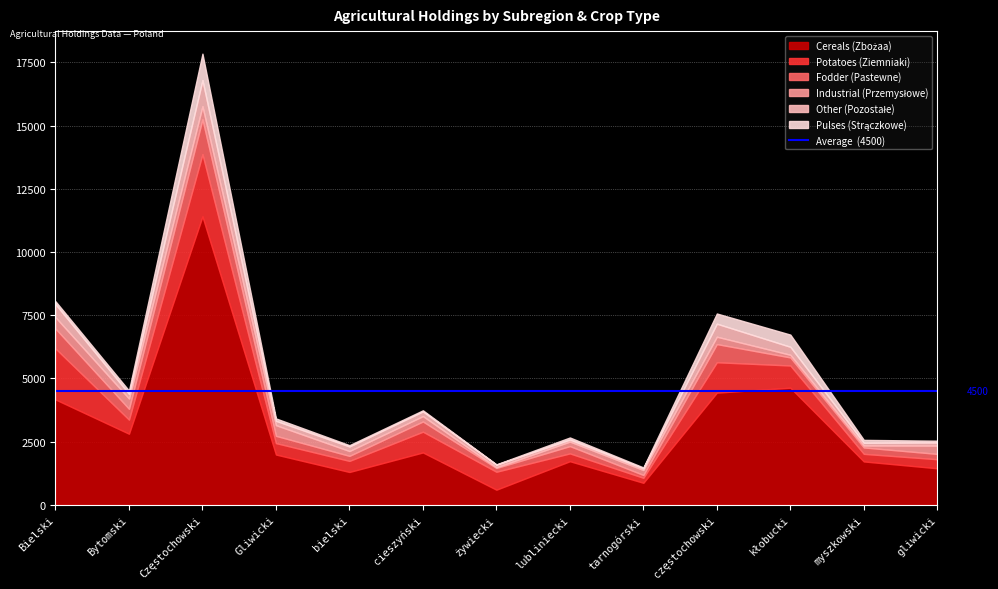

After their last crossing, which series has the higher values: Pulses (Strączkowe) or Fodder (Pastewne)?

Fodder (Pastewne)